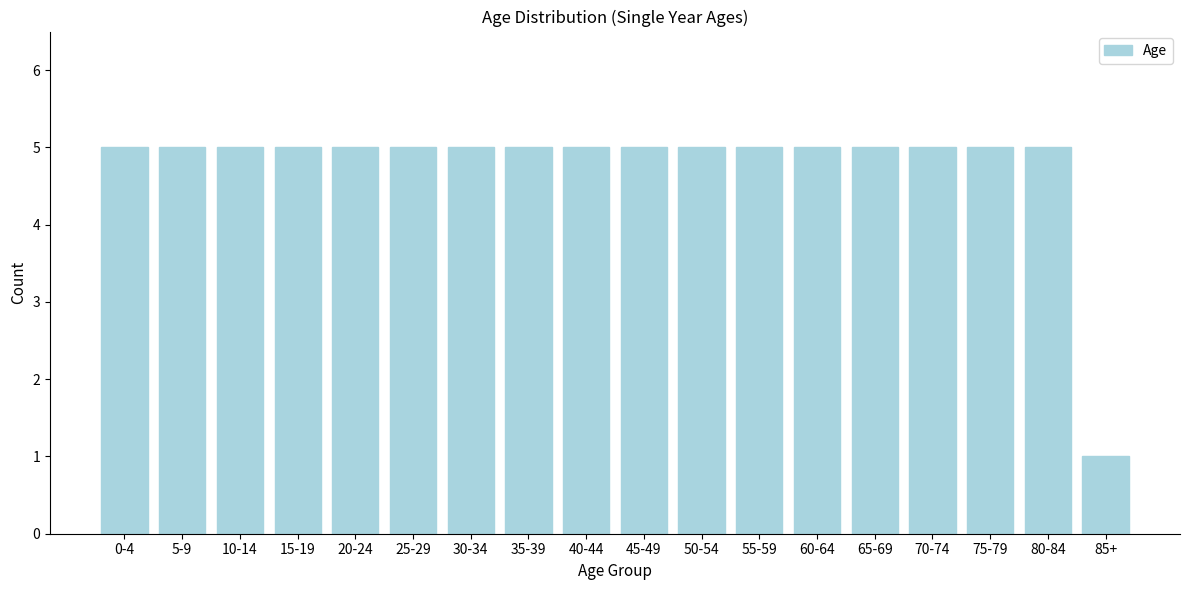

Reading left to right, transcribe all the data shown in this chart.

0-4=5	5-9=5	10-14=5	15-19=5	20-24=5	25-29=5	30-34=5	35-39=5	40-44=5	45-49=5	50-54=5	55-59=5	60-64=5	65-69=5	70-74=5	75-79=5	80-84=5	85+=1